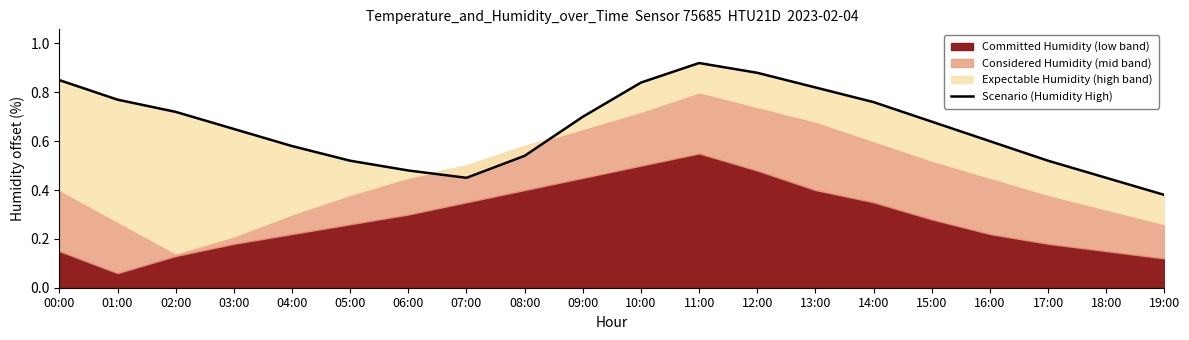

What is the label of the 3rd point from the left?

02:00